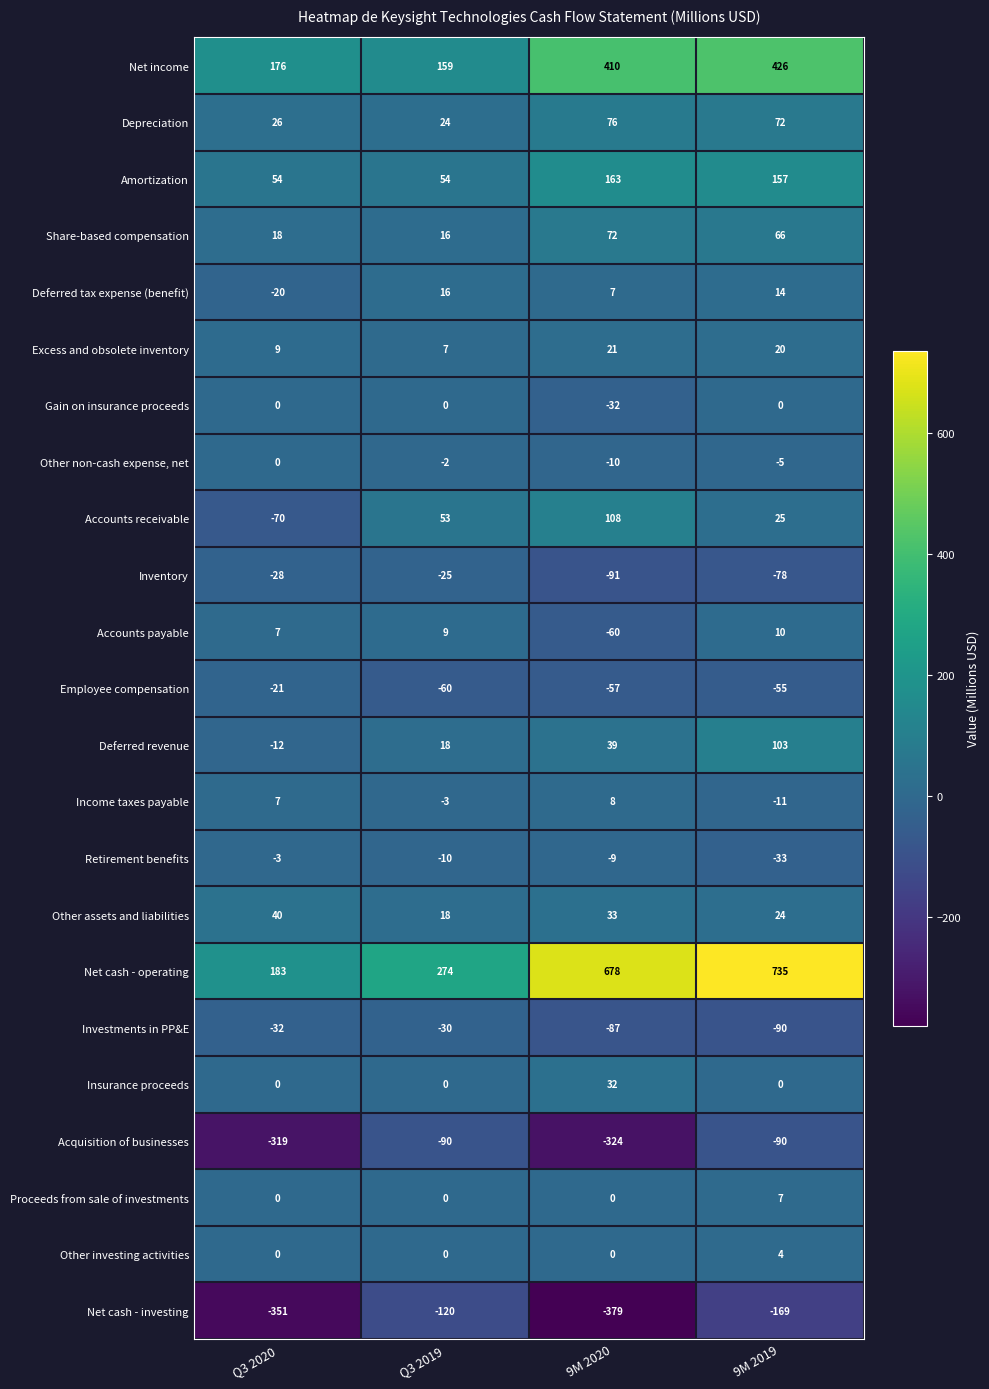

Rank the categories by Excess and obsolete inventory value from lowest to highest.

Q3 2019, Q3 2020, 9M 2019, 9M 2020